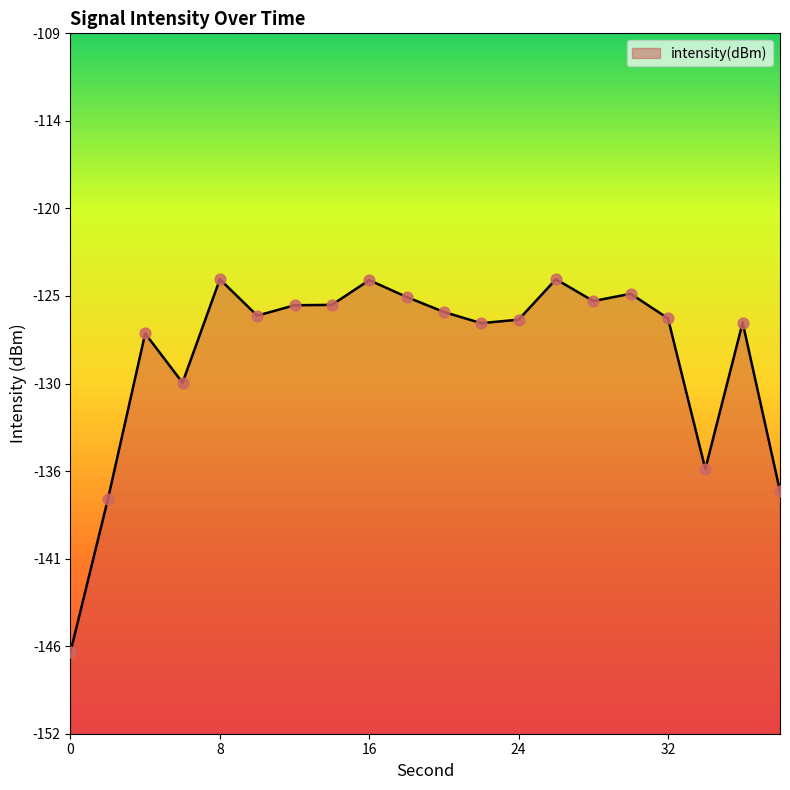

What is the change in value from 32 to 36?

-0.3